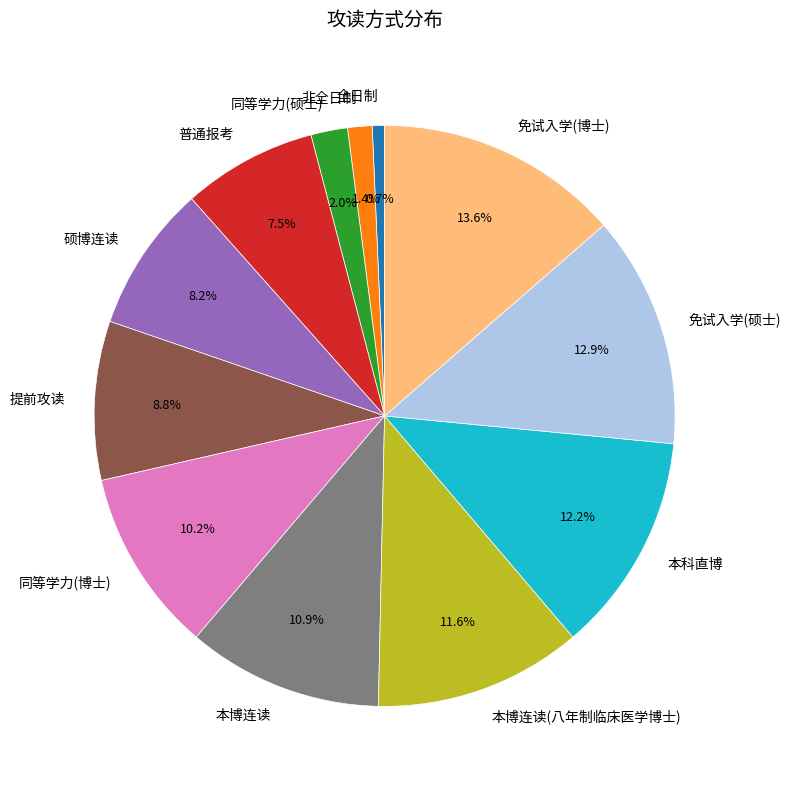

To the nearest percent, what is the difference between the largest and smallest slice percentages?

13%